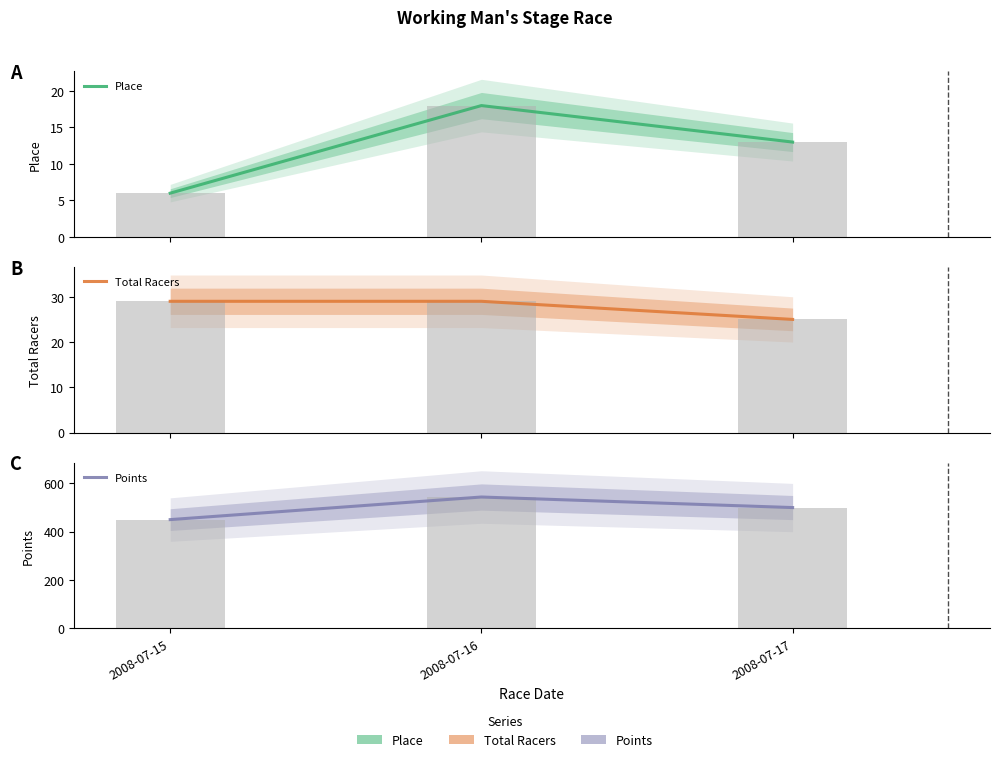

Which series has the largest total across all categories?

Points